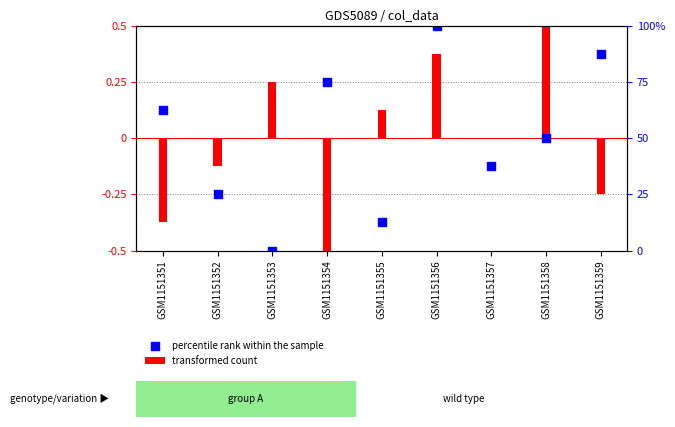

Which series has the widest spread of Y values?

transformed count